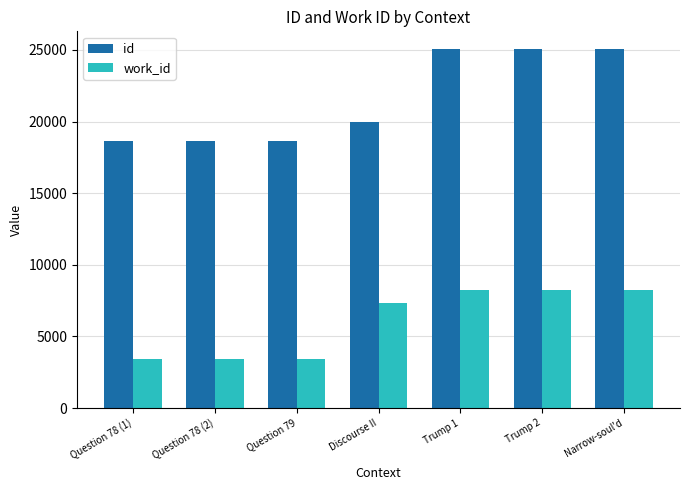

What is the label of the 2nd bar from the left?

Question 78 (2)